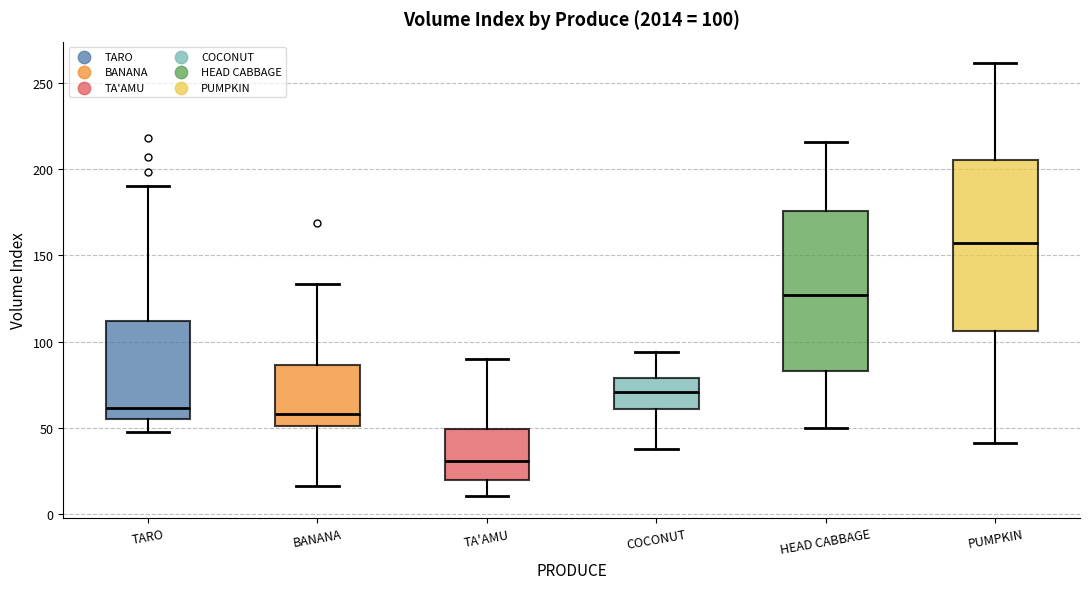

Which box has the highest median line?

PUMPKIN